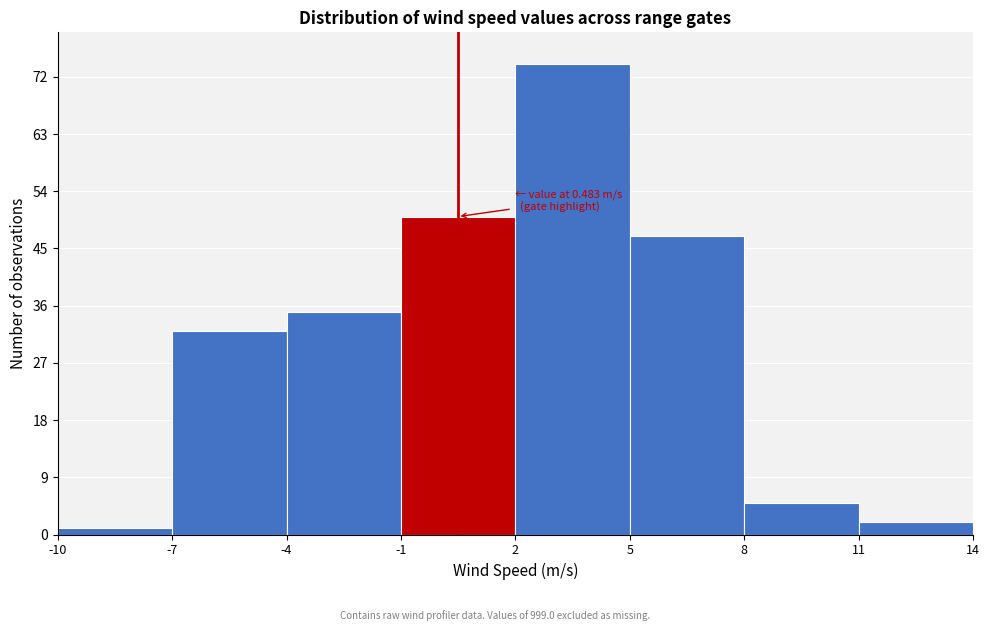

Over which range of the x-axis is the bar tallest?

2 to 5